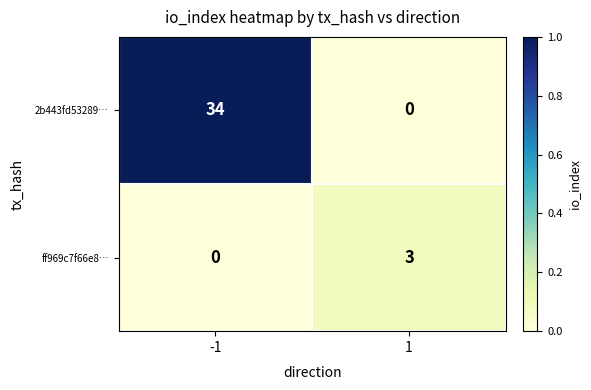

Is it true that ff969c7f66e8… equals 0 at -1?

True